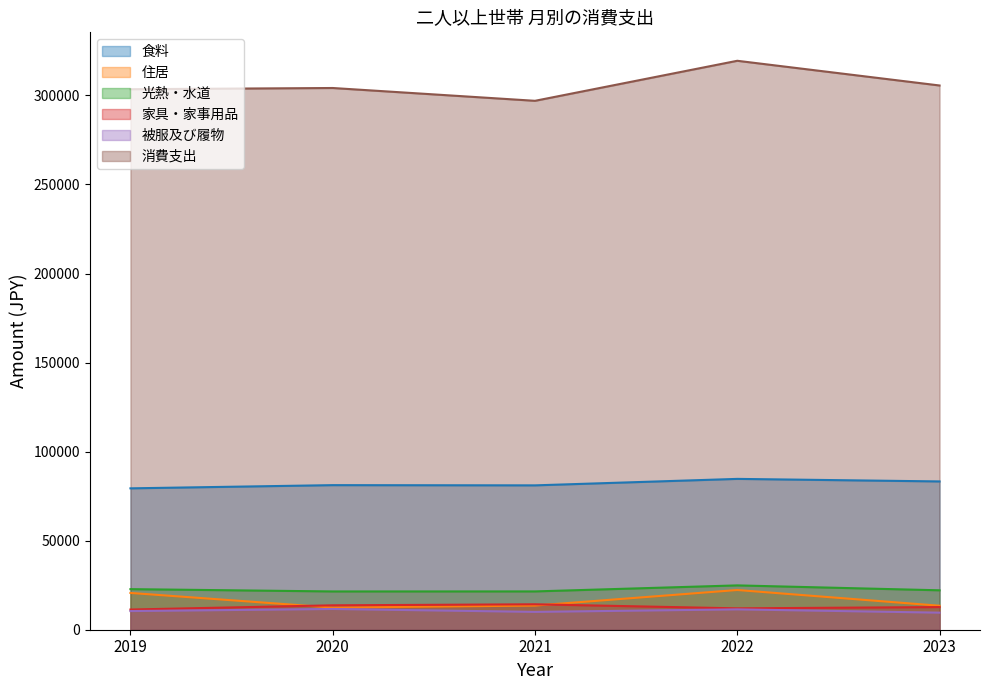

How many lines are shown in the chart?

6